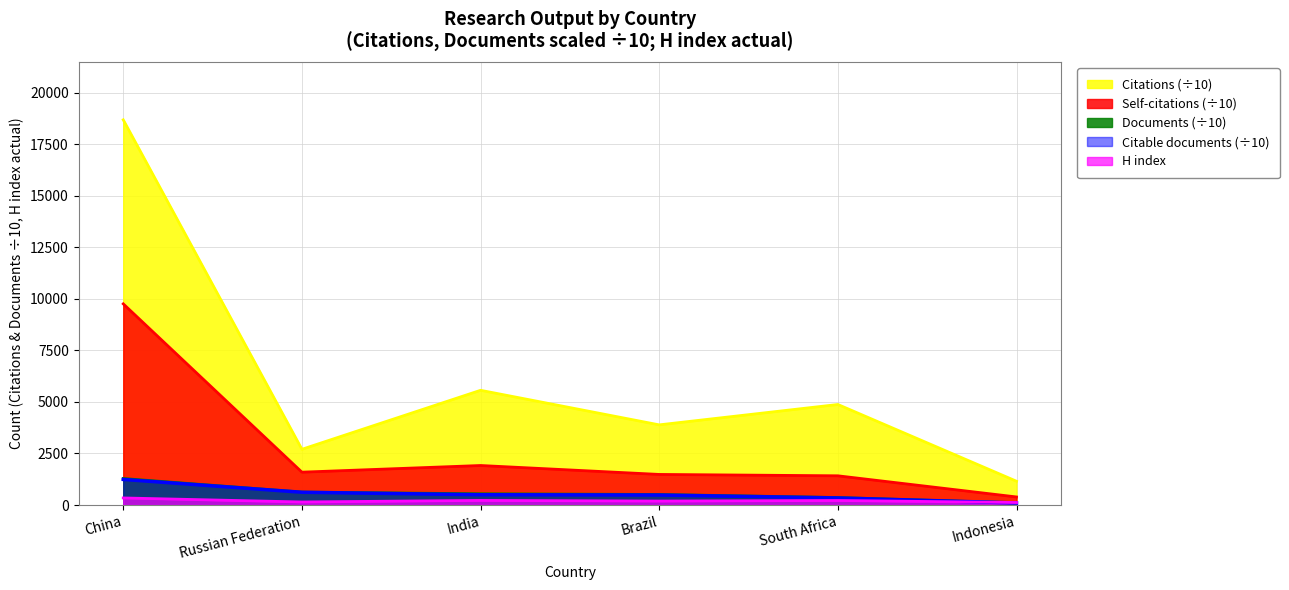

What is the label of the 5th point from the left?

South Africa